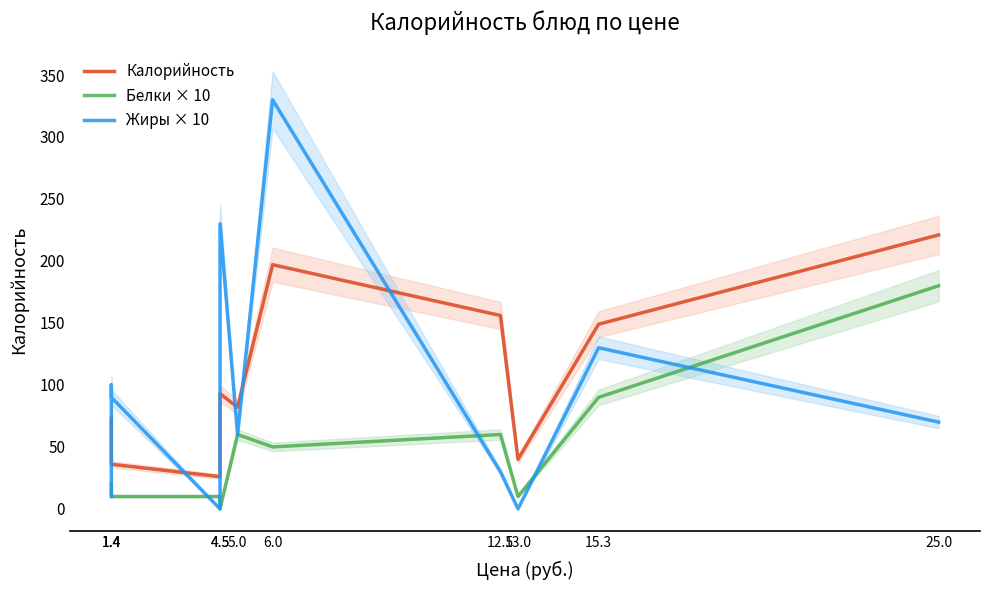

Reading left to right, list all the values displayed in this chart.

Калорийность: 1.4=73	1.4=49	1.4=36	4.5=26	4.5=93	5.0=82	6.0=197	12.5=156	13.0=40	15.3=149	25.0=221
Белки × 10: 1.4=20	1.4=10	1.4=10	4.5=10	4.5=0	5.0=60	6.0=50	12.5=60	13.0=10	15.3=90	25.0=180
Жиры × 10: 1.4=10	1.4=100	1.4=90	4.5=0	4.5=230	5.0=60	6.0=330	12.5=30	13.0=0	15.3=130	25.0=70